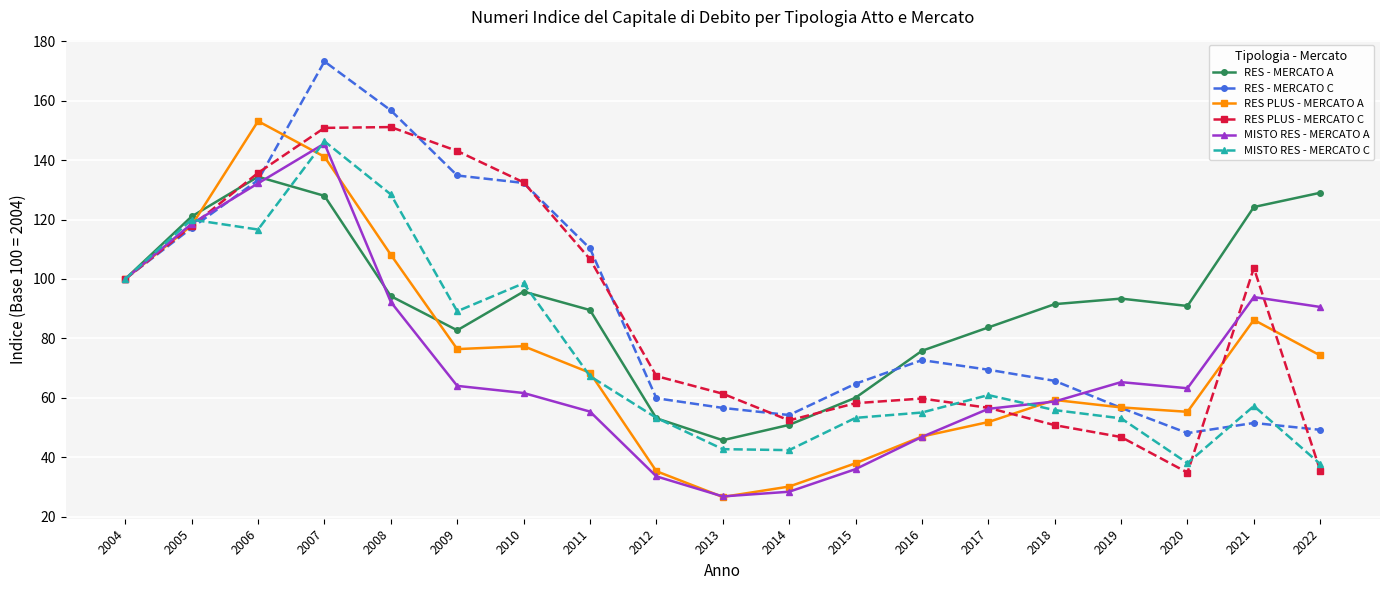

What are all the series names shown in the legend?

RES - MERCATO A, RES - MERCATO C, RES PLUS - MERCATO A, RES PLUS - MERCATO C, MISTO RES - MERCATO A, MISTO RES - MERCATO C